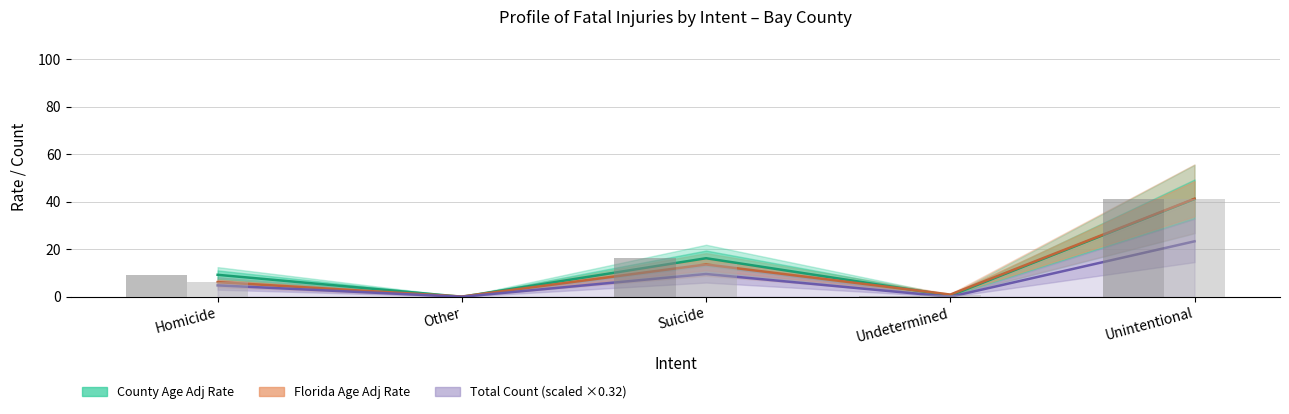

What is the total value across all series at Other?

0.1